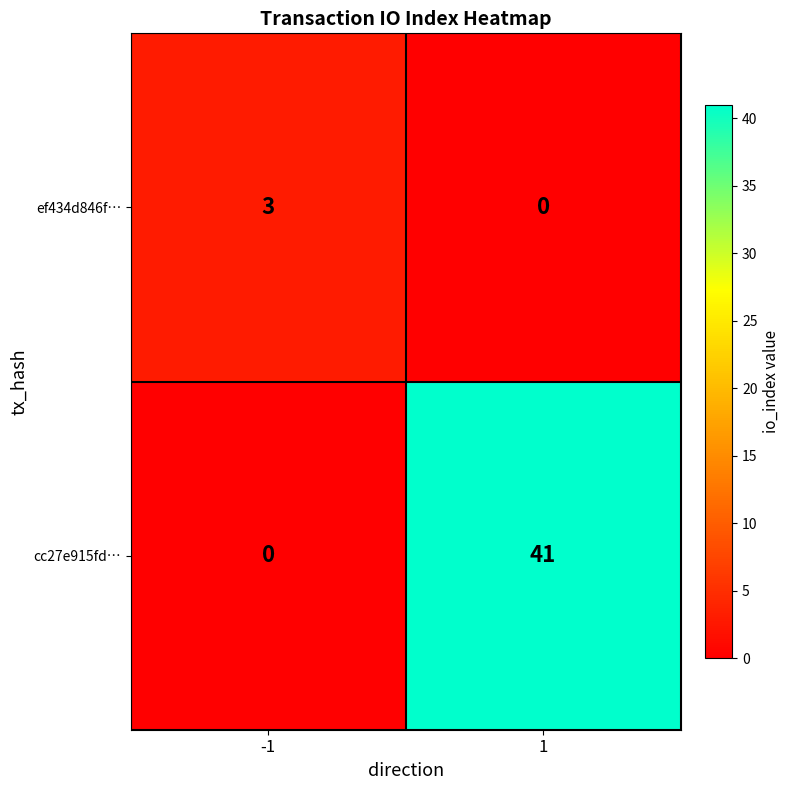

Rank the categories by ef434d846f… value from lowest to highest.

1, -1